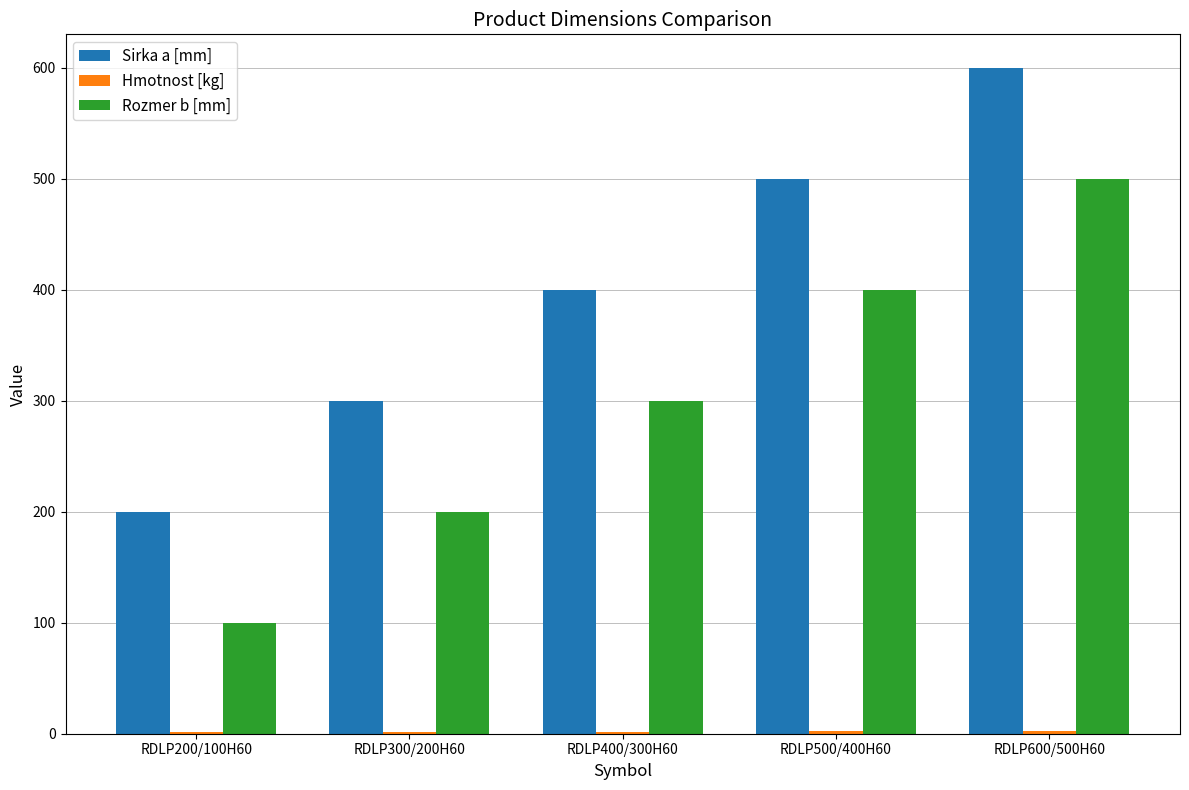

Does the chart contain stacked bars?

No